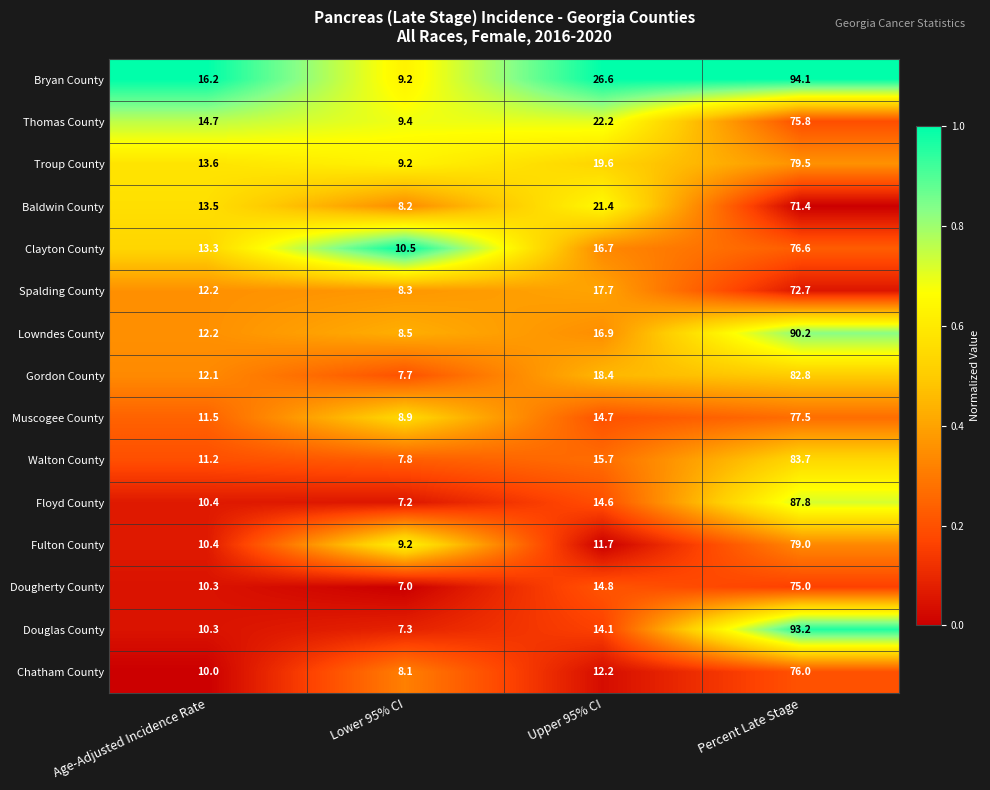

How many values in the Clayton County series are below 16?

2